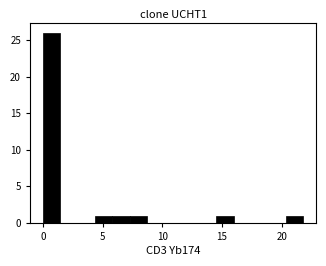

Around what value on the x-axis is the tallest bar? Give the approximate position of its centre, as read against the axis.

0.5